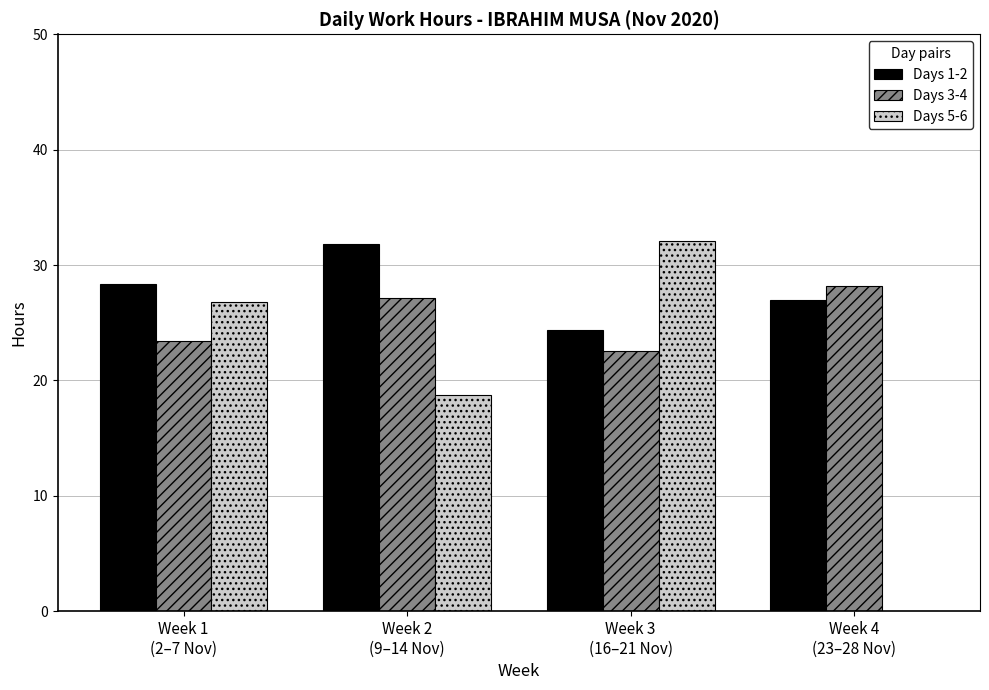

What is the sum of the Days 1-2 values at Week 2
(9–14 Nov) and Week 1
(2–7 Nov)?

60.2